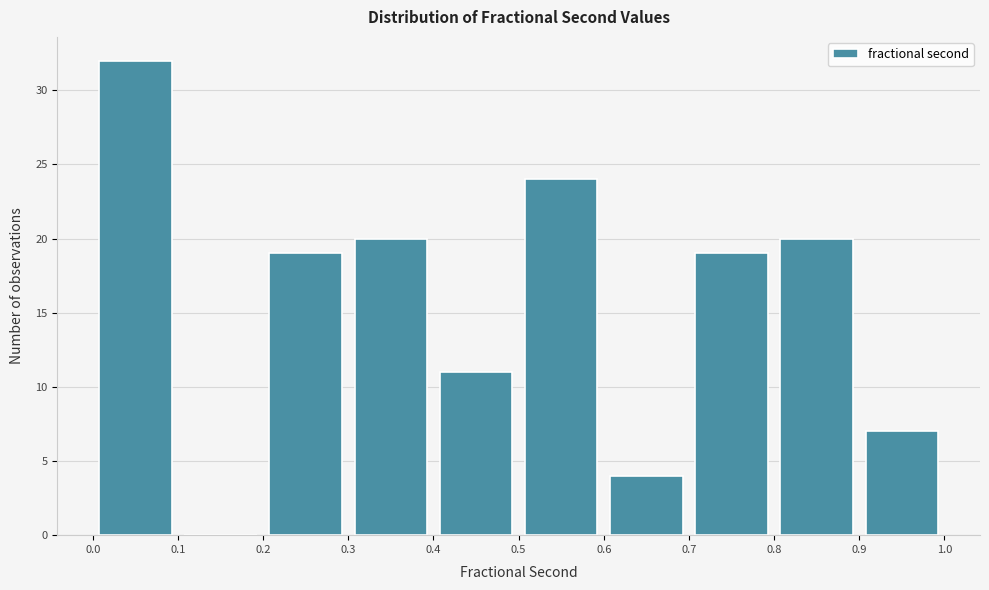

How tall is the bar that spans 0.6 to 0.7 on the x-axis? The values are not printed on the chart, so give them approximately, as read against the axis.

4